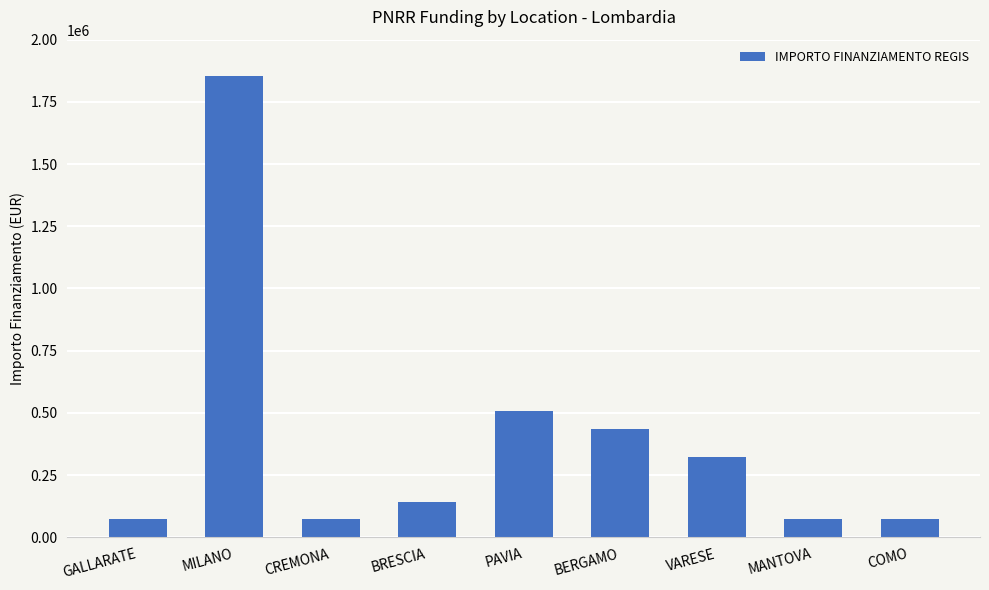

The chart shows a value of 738450.3 at PAVIA. True or false?

False